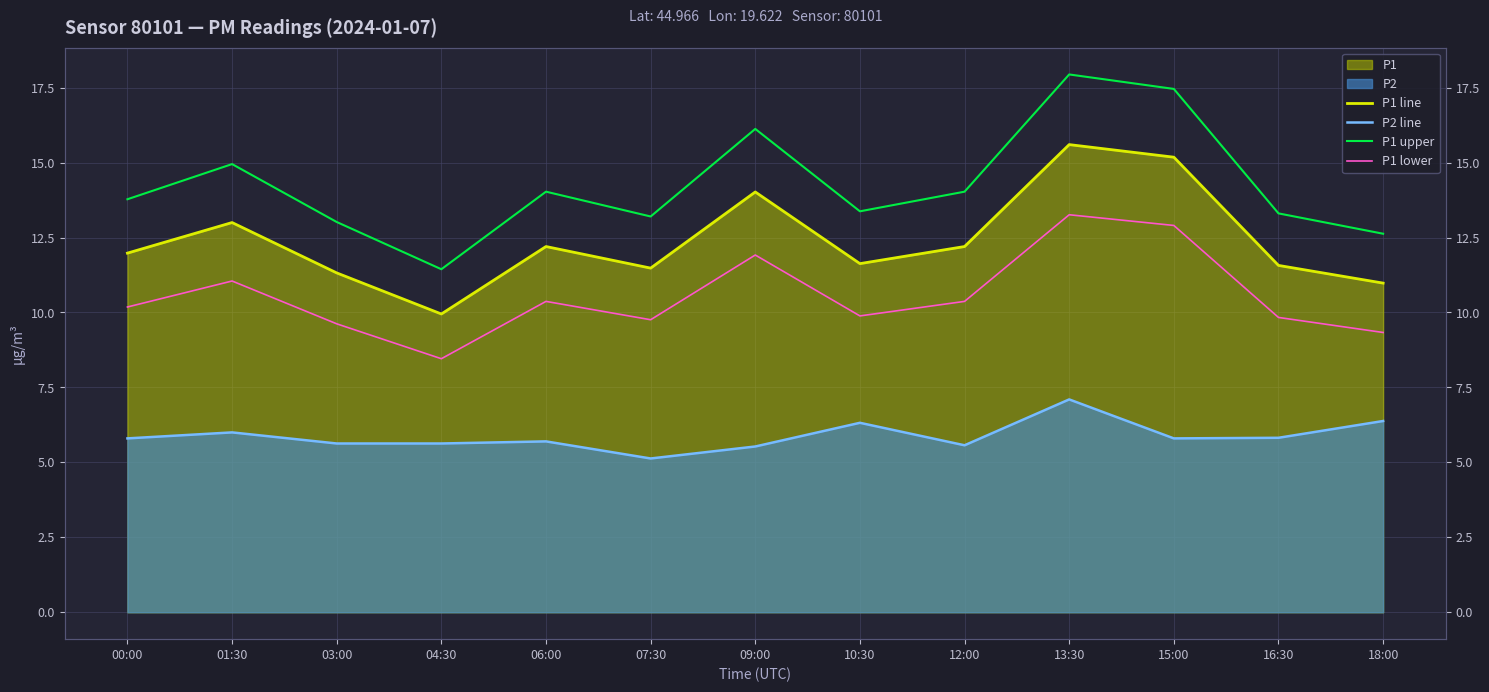

What is the smallest value displayed?

5.1